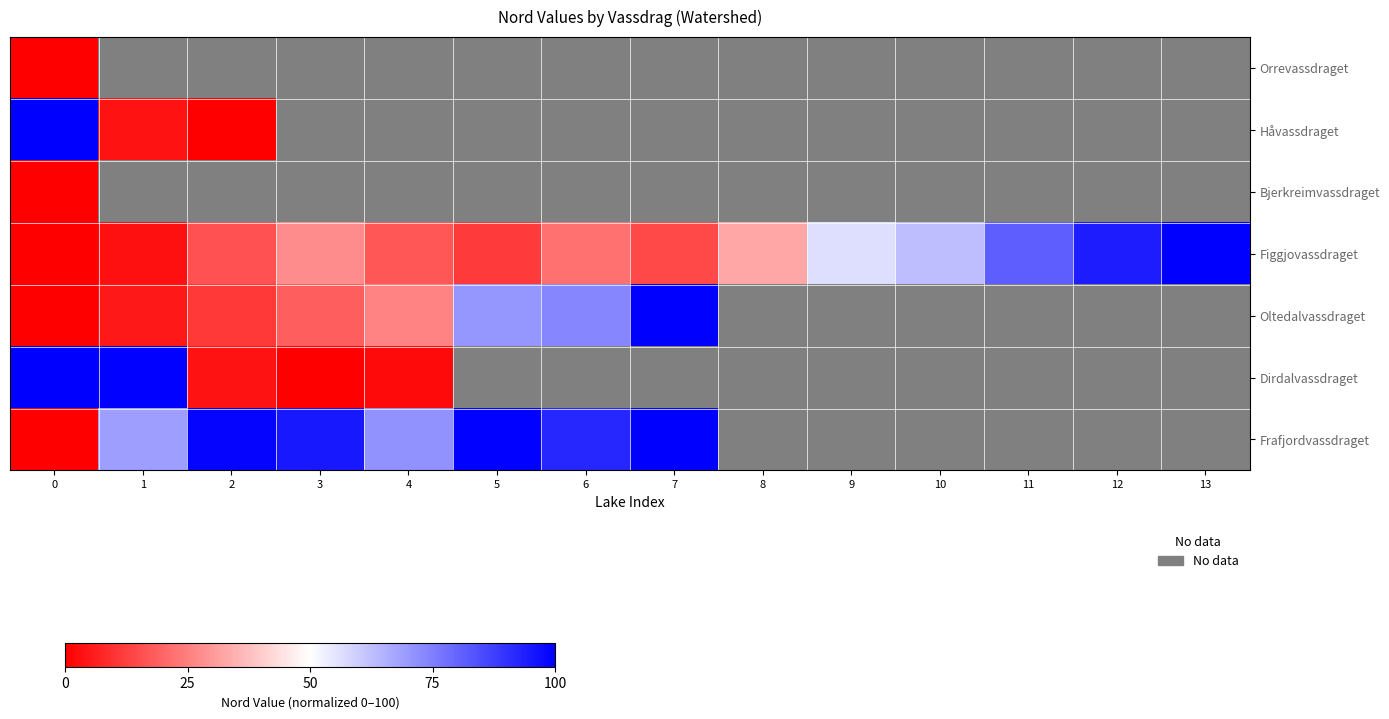

Which series has the widest spread of values?

Figgjovassdraget